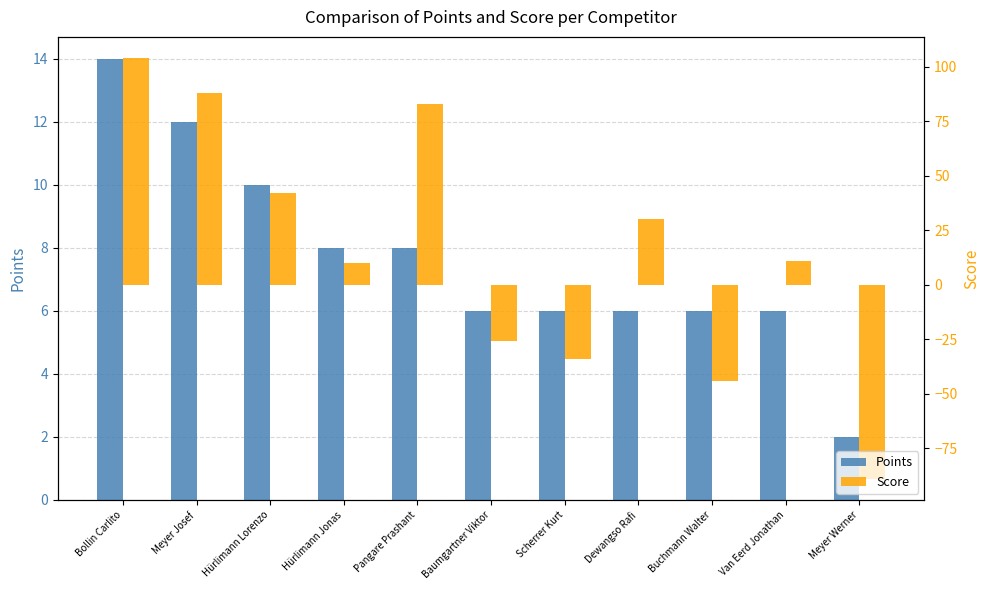

List the series in order of their overall mean, highest first.

Score, Points